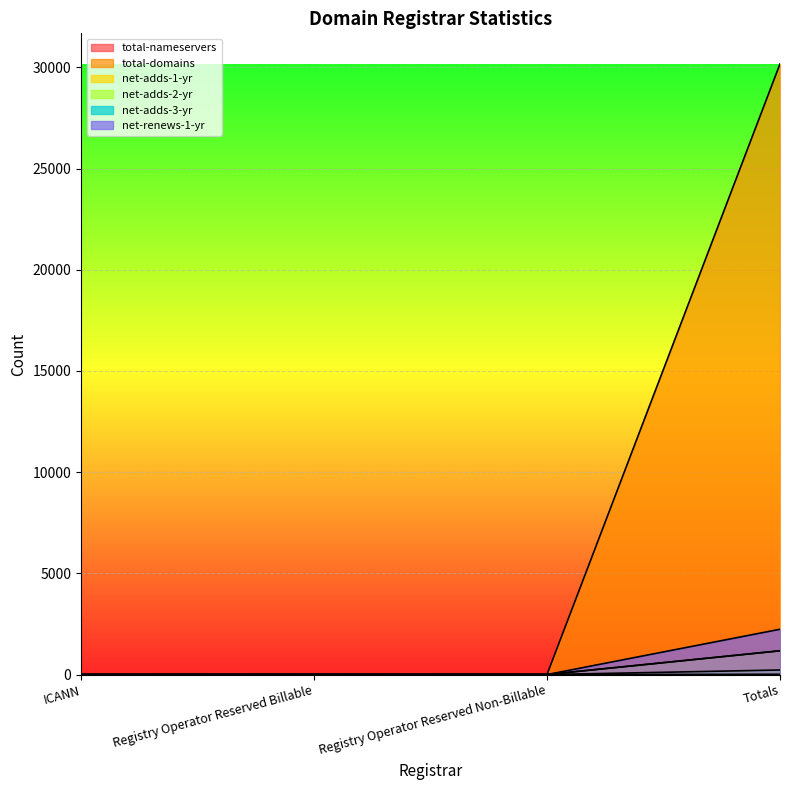

At which label does total-nameservers first exceed 13?

Totals